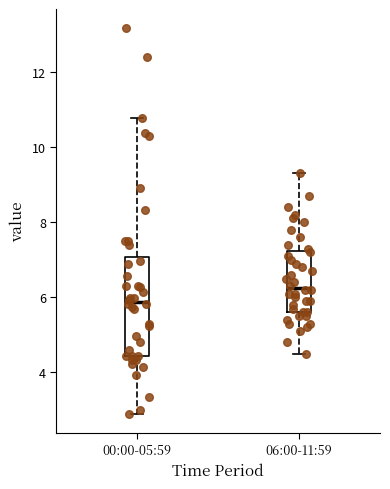

Reading left to right, transcribe this box plot: for each box, give where its median line is, the range the box spans, and where its two whiskers end, as read against the y-axis. The values are not printed on the chart, so give them approximately, as read against the axis.

00:00-05:59: median 5.8, box 4.4 to 7.0, whiskers 3.0 to 10.8
06:00-11:59: median 6.2, box 5.6 to 7.2, whiskers 4.6 to 9.4